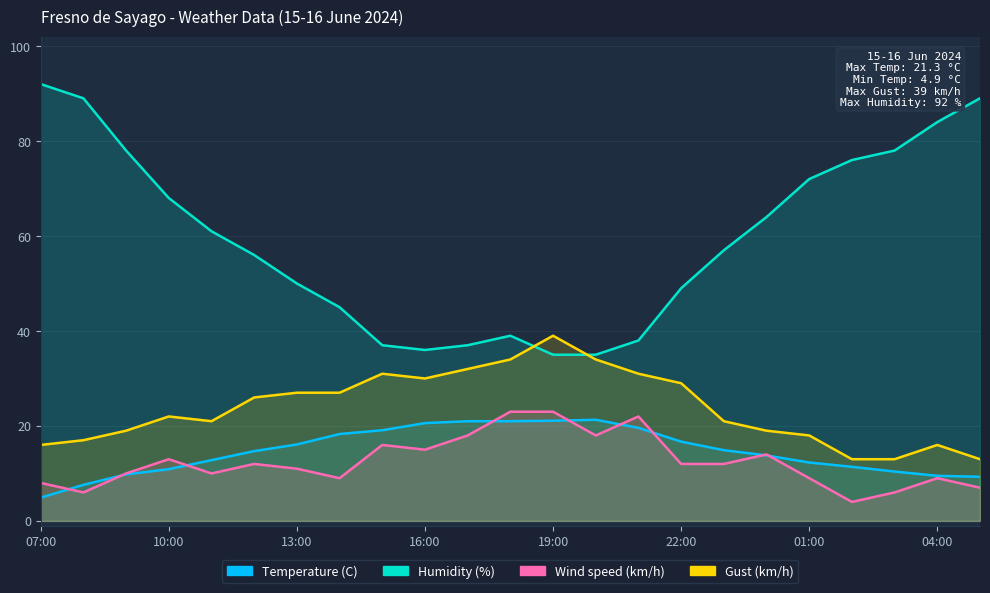

The Humidity (%) series shows 72.0 at 01:00. True or false?

True